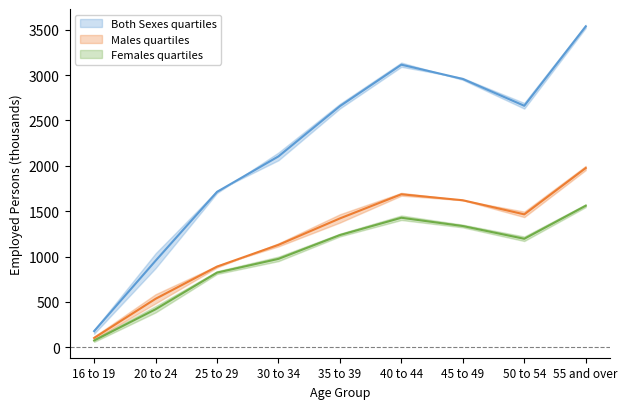

The value of Females at 45 to 49 is 1336.3. True or false?

True